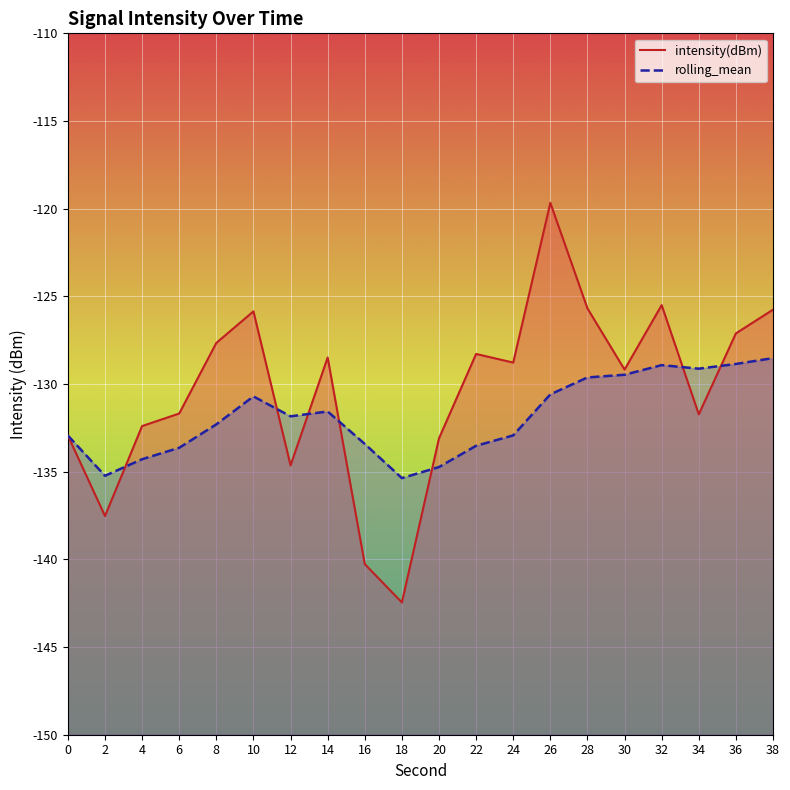

What is the average value of the intensity(dBm) series?

-130.4